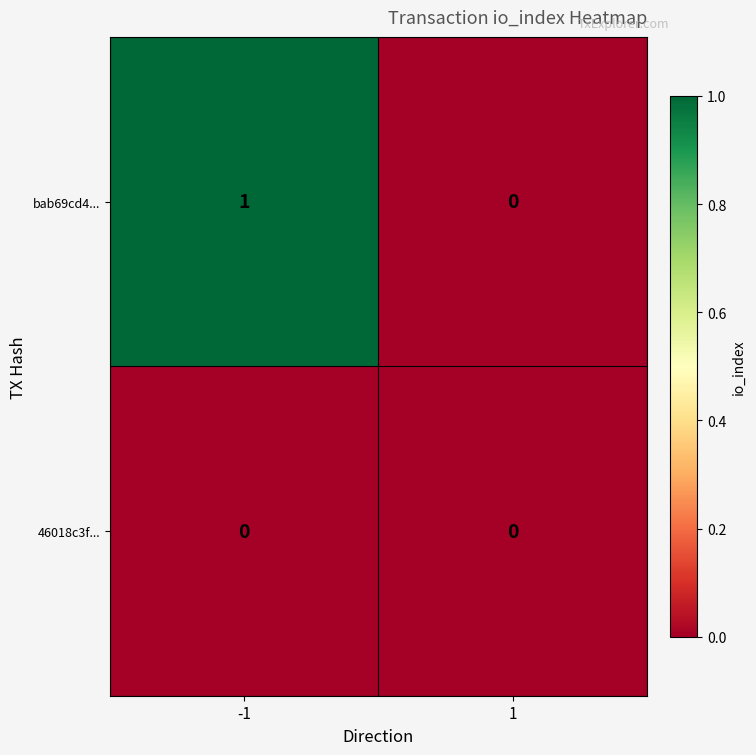

List the series in order of their peak value, highest first.

bab69cd4..., 46018c3f...